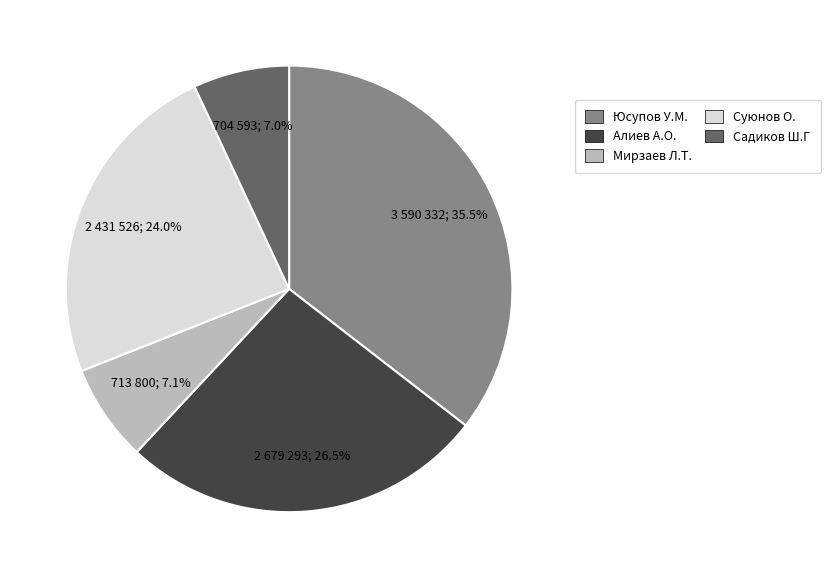

Is there any slice that represents more than half of the pie?

No